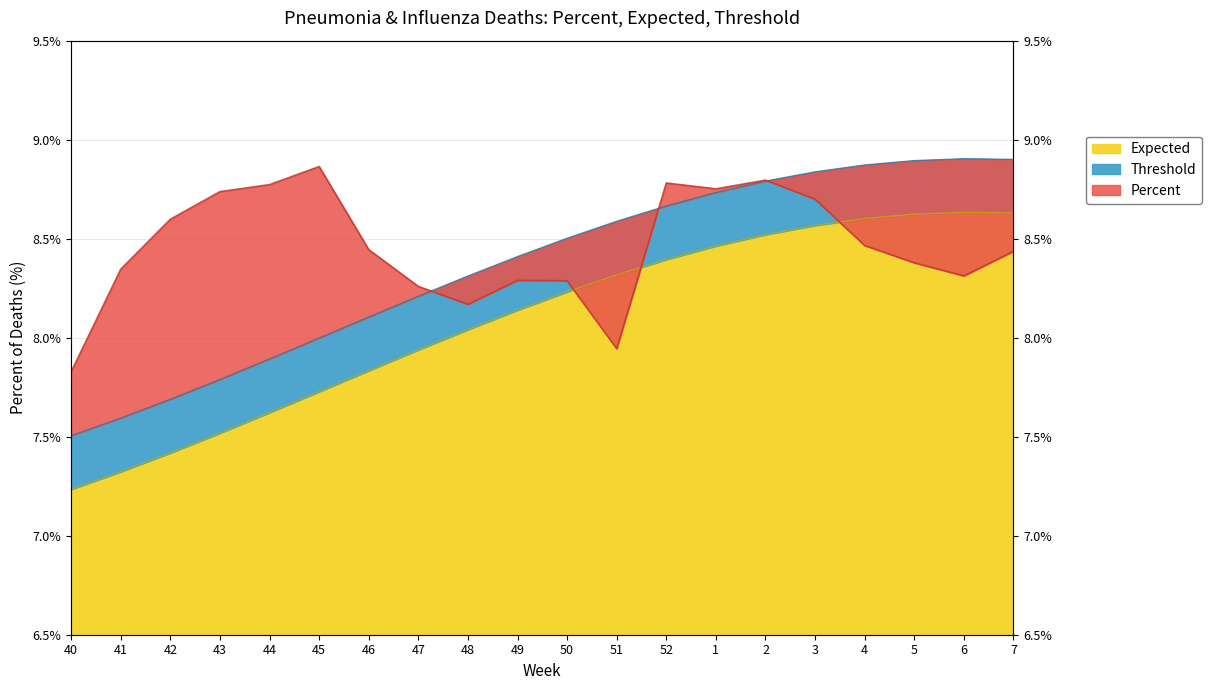

Reading left to right, what are all the values shown in this chart?

Percent: 7.8	8.3	8.6	8.7	8.8	8.9	8.4	8.3	8.2	8.3	8.3	7.9	8.8	8.8	8.8	8.7	8.5	8.4	8.3	8.4
Expected: 7.2	7.3	7.4	7.5	7.6	7.7	7.8	7.9	8.0	8.1	8.2	8.3	8.4	8.5	8.5	8.6	8.6	8.6	8.6	8.6
Threshold: 7.5	7.6	7.7	7.8	7.9	8.0	8.1	8.2	8.3	8.4	8.5	8.6	8.7	8.7	8.8	8.8	8.9	8.9	8.9	8.9